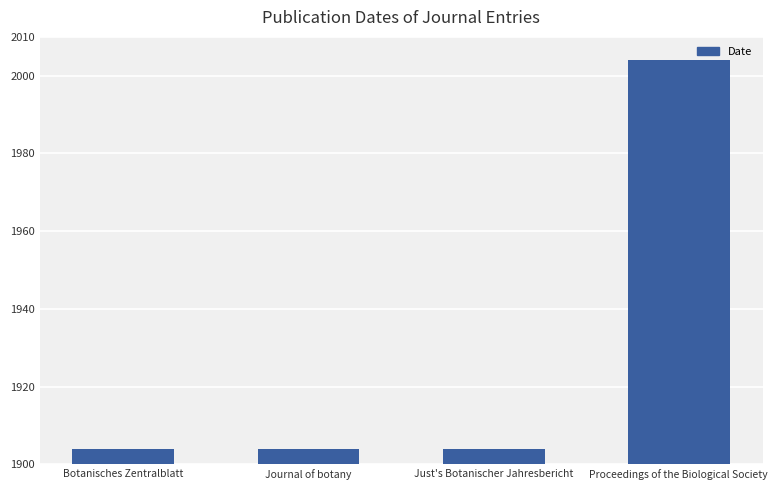

What is the average value?

1929